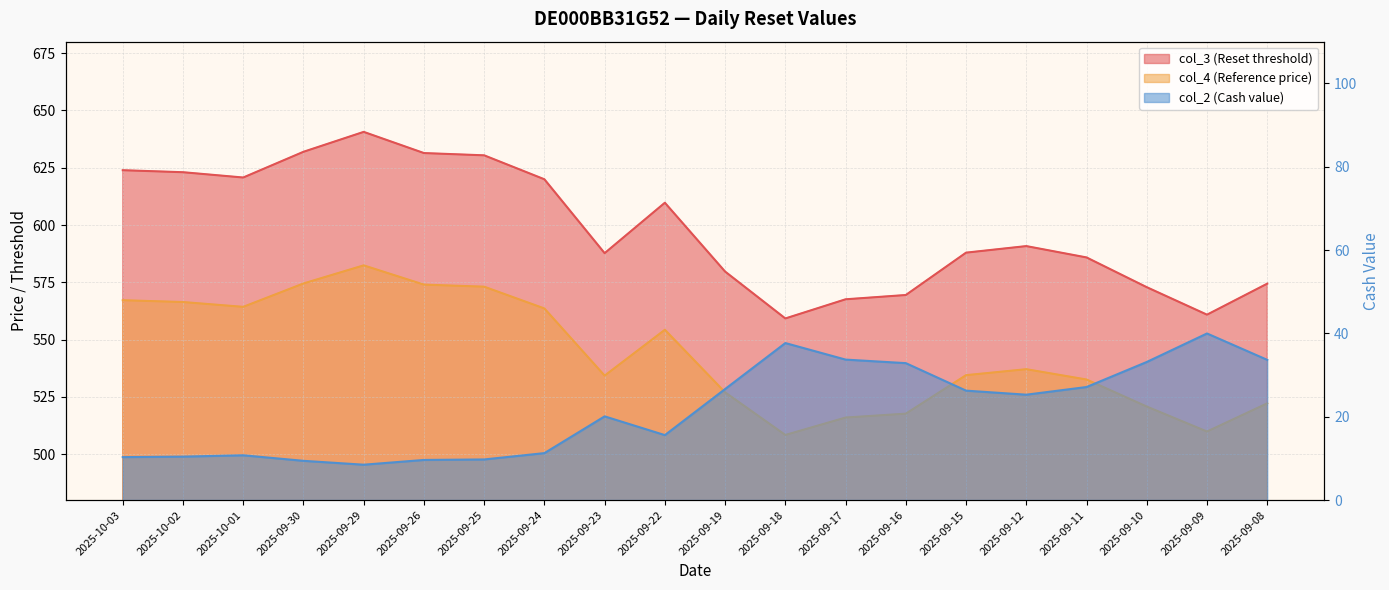

What is the label of the 20th point from the right?

2025-10-03